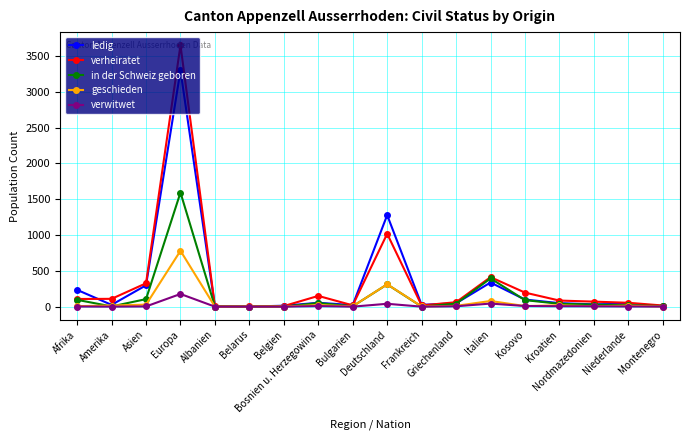

Rank the series by their maximum value, from highest to lowest.

verheiratet, ledig, in der Schweiz geboren, geschieden, verwitwet